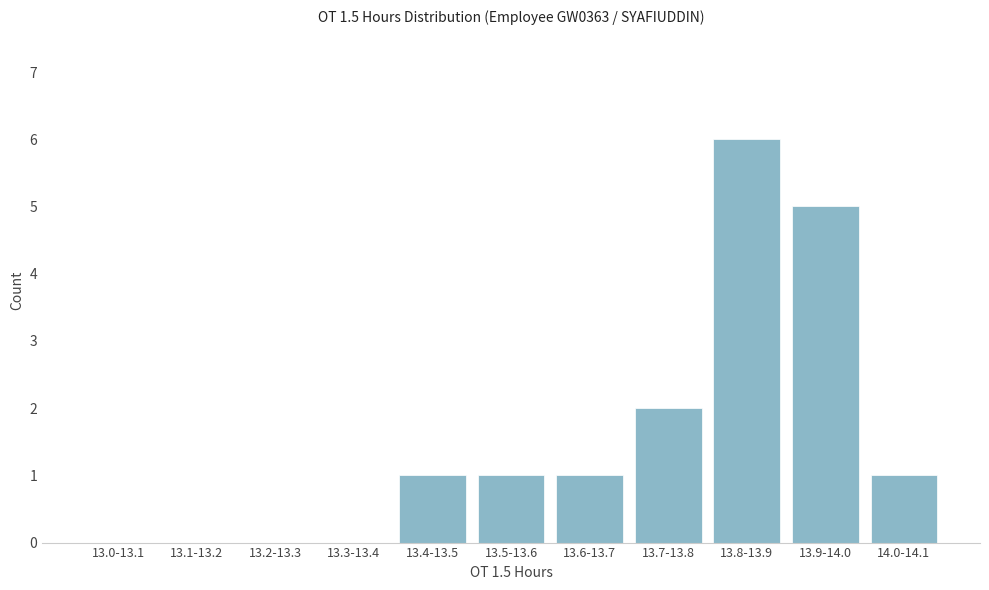

Reading right to left, what are all the values shown in this chart?

14.0-14.1=1	13.9-14.0=5	13.8-13.9=6	13.7-13.8=2	13.6-13.7=1	13.5-13.6=1	13.4-13.5=1	13.3-13.4=0	13.2-13.3=0	13.1-13.2=0	13.0-13.1=0